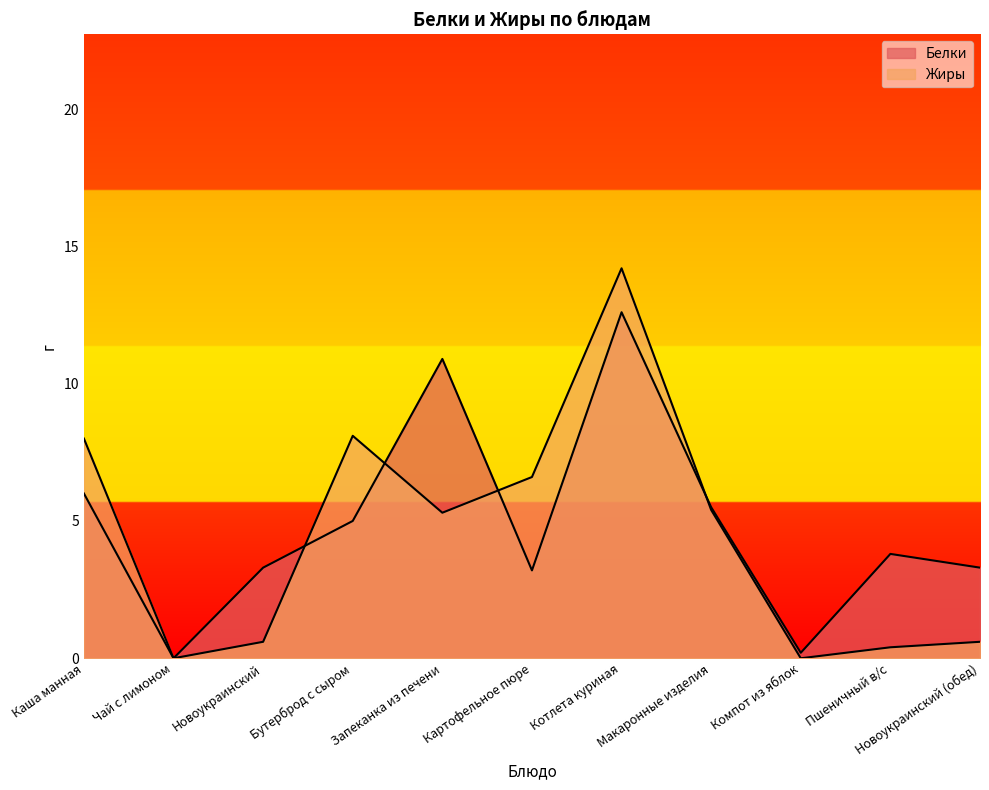

Which series has the largest total across all categories?

Белки